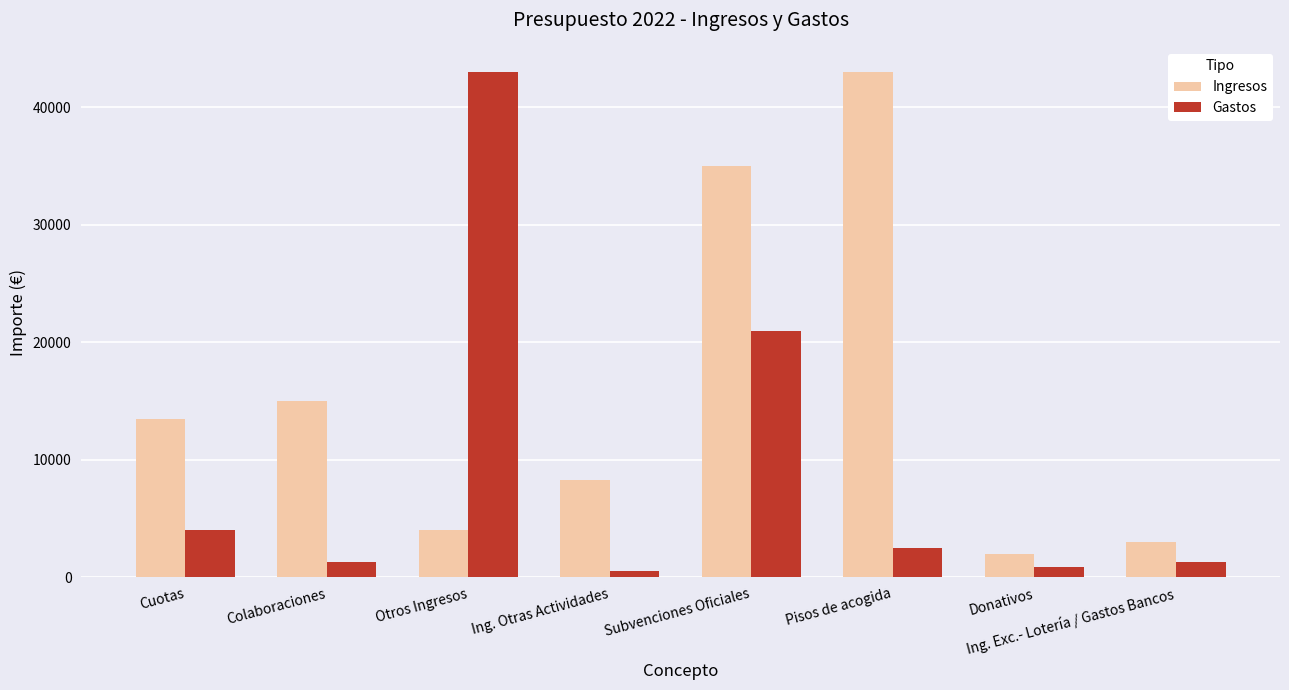

True or false: Ingresos has a value of 43000 at Pisos de acogida.

True